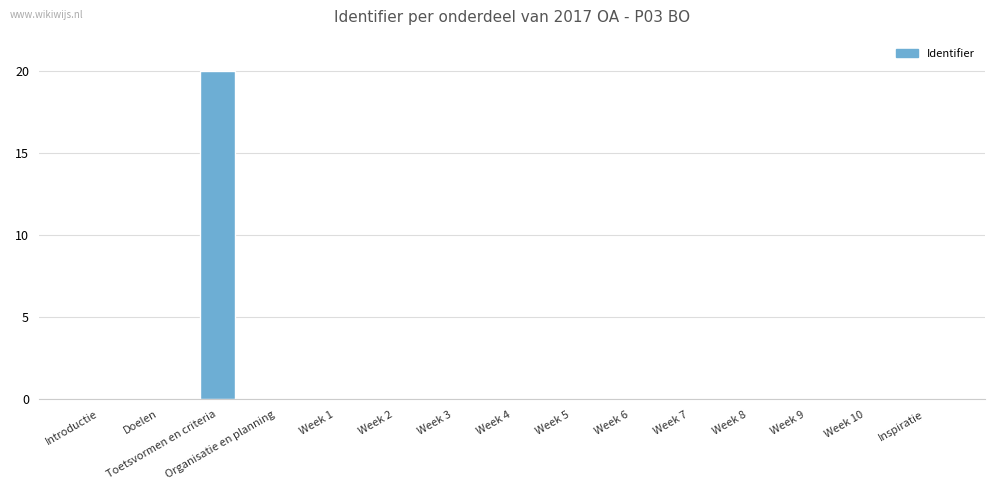

Which label corresponds to the largest value in the chart?

Toetsvormen en criteria